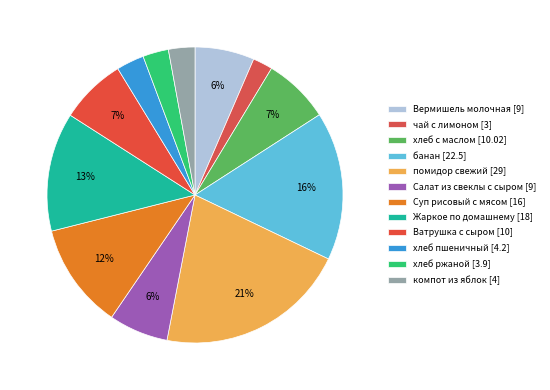

To the nearest percent, what portion does Жаркое по домашнему represent?

13%